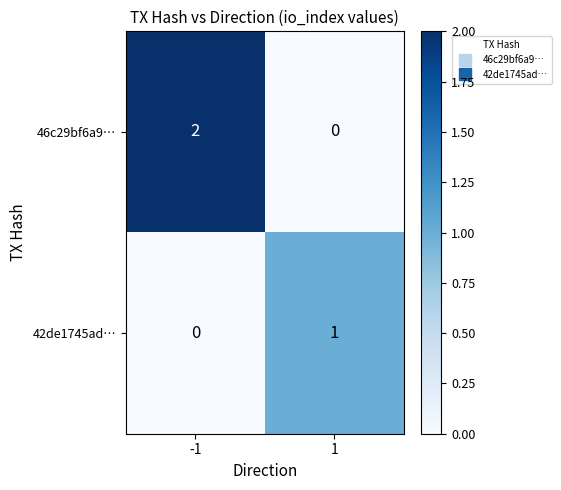

True or false: 46c29bf6a9… has a value of 1 at 1.

False